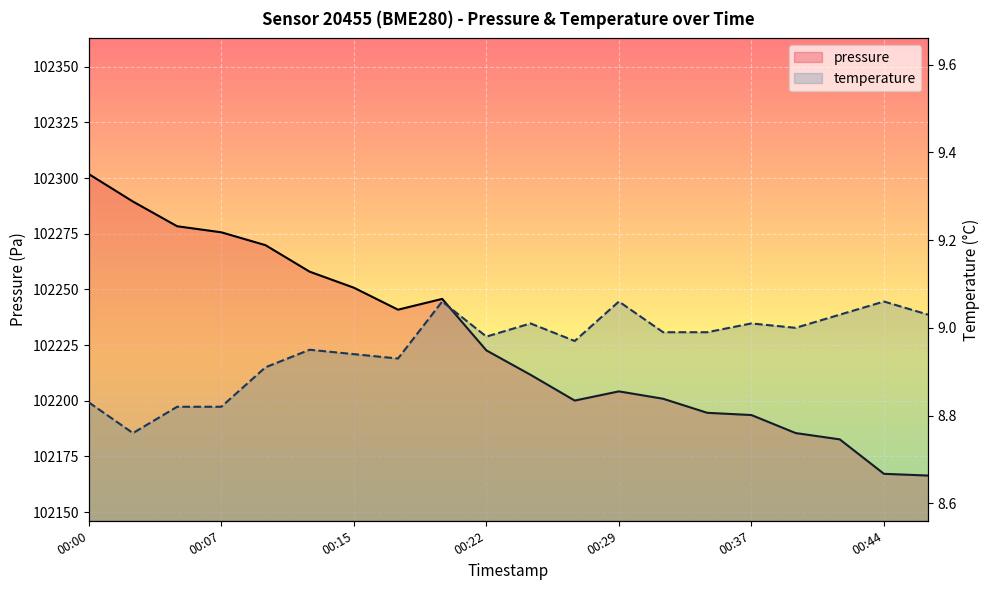

What is the maximum value for temperature?

9.1